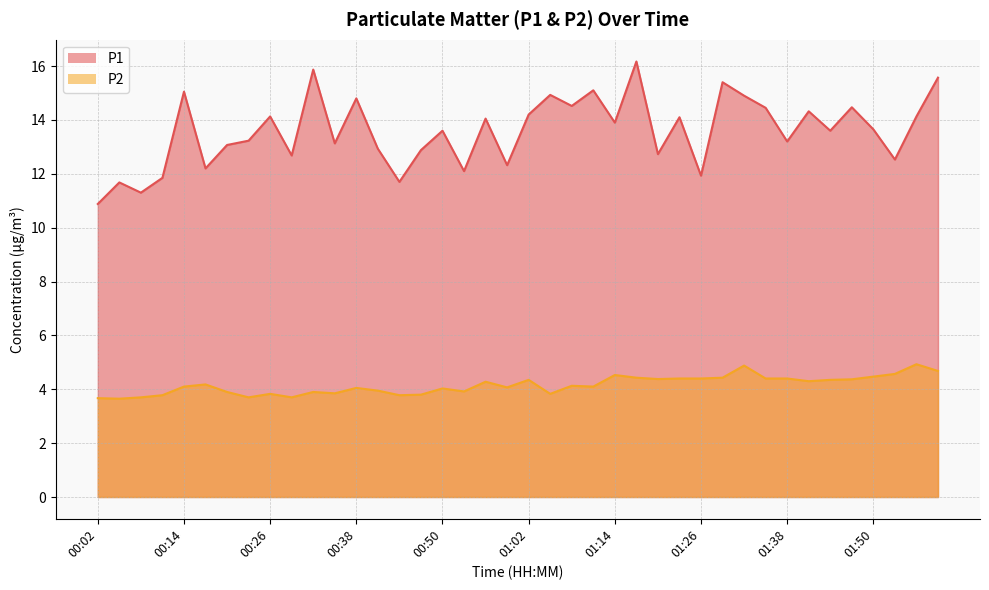

Reading left to right, list all the values displayed in this chart.

P1: 10.9	11.7	11.3	11.8	15.1	12.2	13.1	13.2	14.1	12.7	15.9	13.1	14.8	12.9	11.7	12.9	13.6	12.1	14.1	12.3	14.2	14.9	14.5	15.1	13.9	16.2	12.7	14.1	11.9	15.4	14.9	14.4	13.2	14.3	13.6	14.5	13.7	12.5	14.1	15.6
P2: 3.7	3.6	3.7	3.8	4.1	4.2	3.9	3.7	3.8	3.7	3.9	3.9	4.0	4.0	3.8	3.8	4.0	3.9	4.3	4.1	4.3	3.8	4.1	4.1	4.5	4.4	4.4	4.4	4.4	4.4	4.9	4.4	4.4	4.3	4.3	4.4	4.5	4.6	4.9	4.7